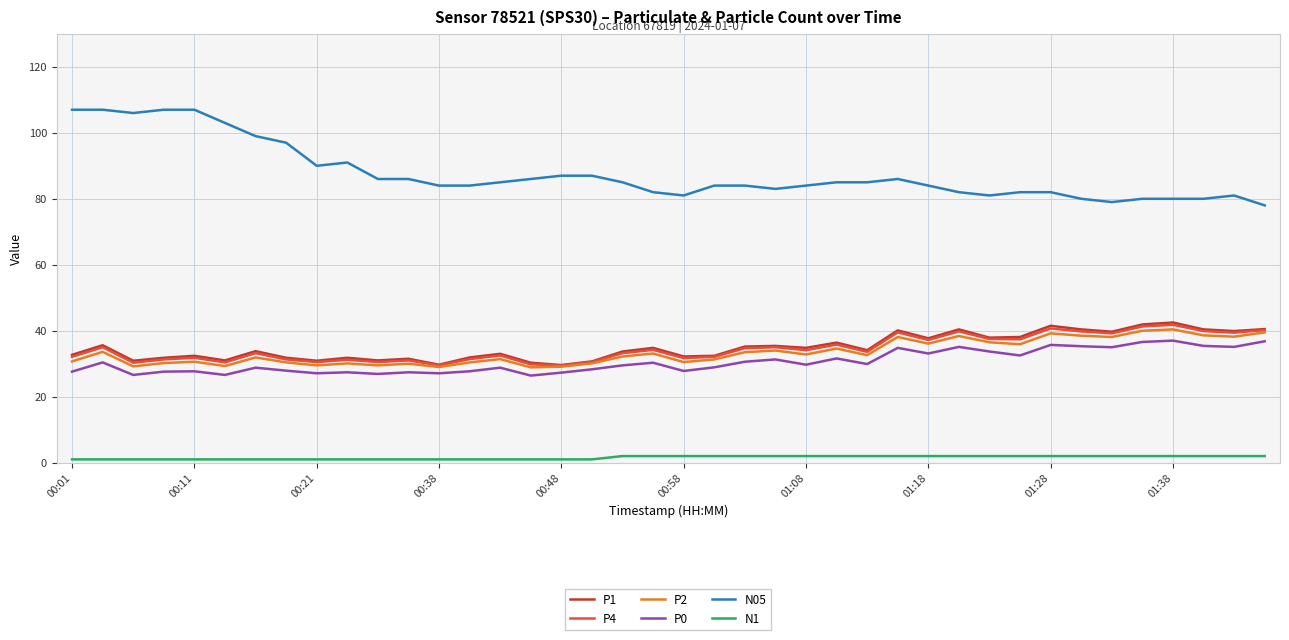

What is the greatest value displayed?

107.0